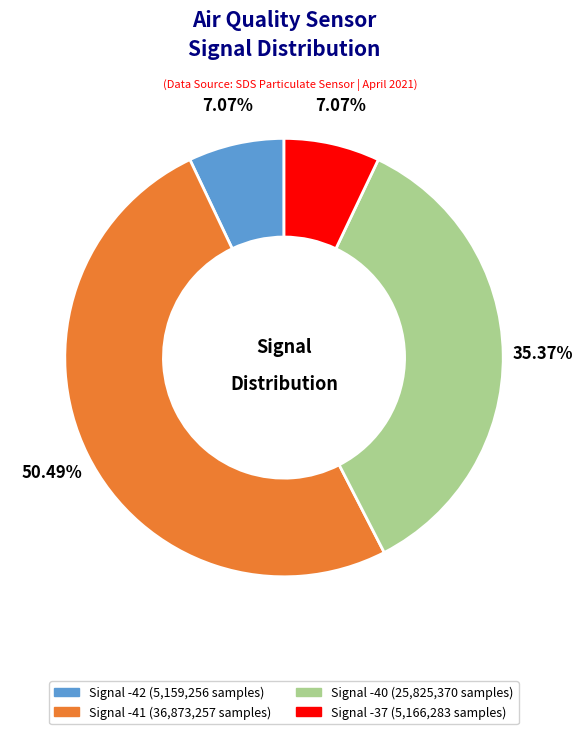

Is there a majority slice in this chart?

Yes